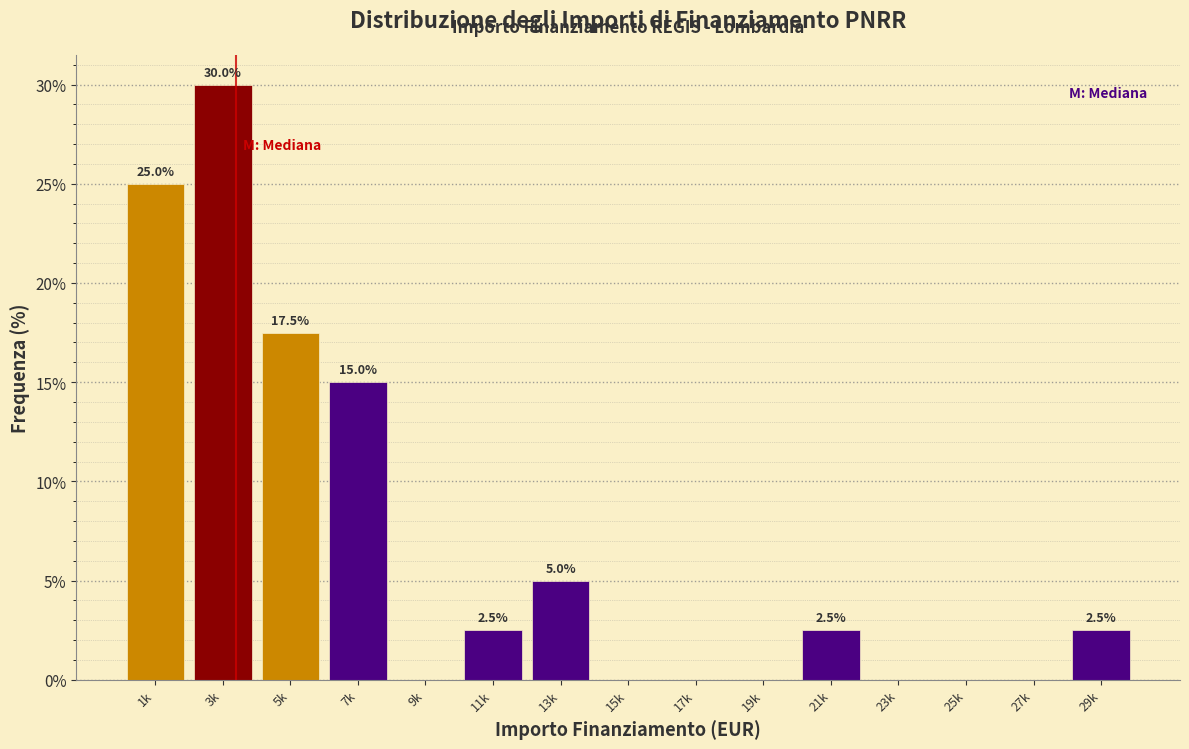

Reading left to right, transcribe all the data shown in this chart.

1k=25.0	3k=30.0	5k=17.5	7k=15.0	9k=0.0	11k=2.5	13k=5.0	15k=0.0	17k=0.0	19k=0.0	21k=2.5	23k=0.0	25k=0.0	27k=0.0	29k=2.5